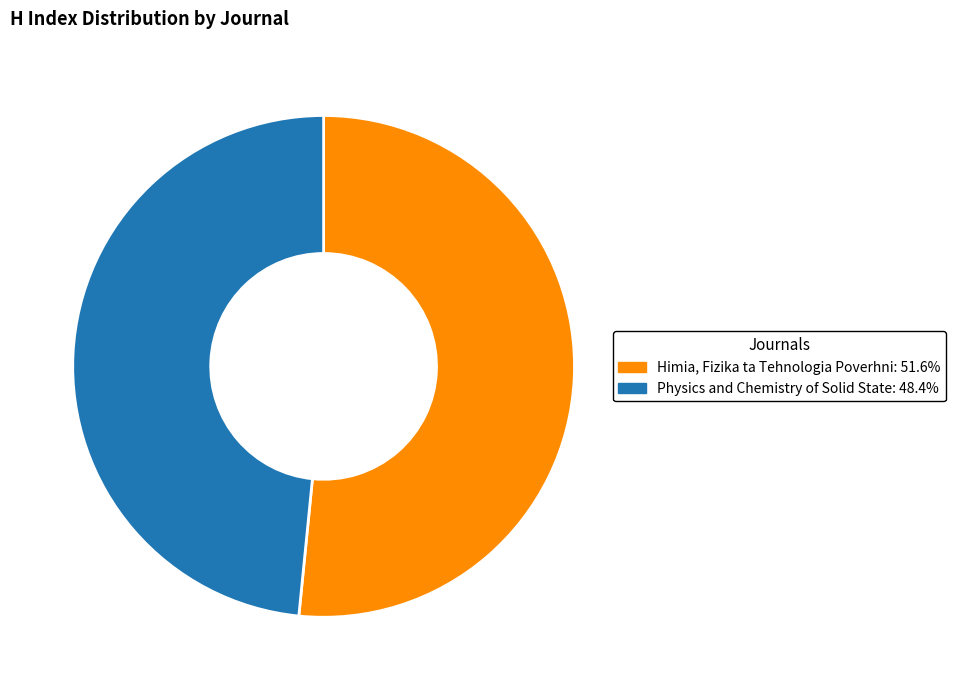

Count the number of slices in the pie.

2